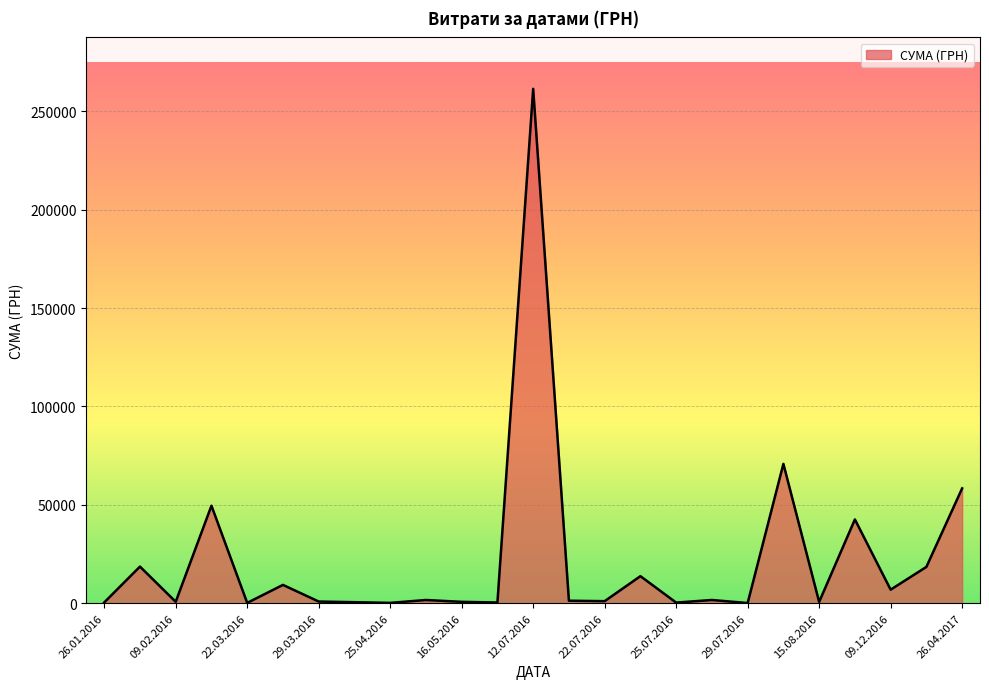

What is the difference between the maximum and minimum values?

261324.9